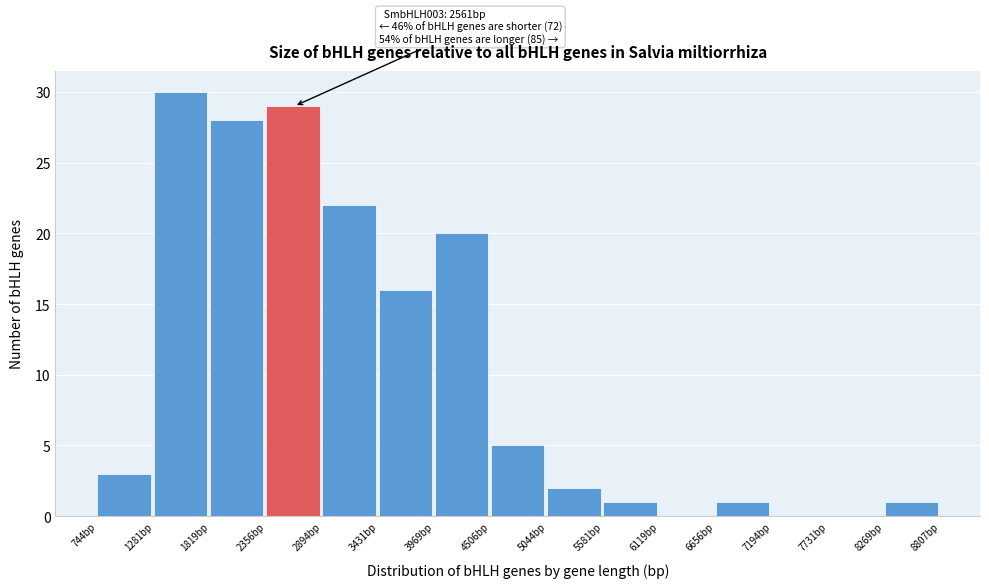

Which range on the x-axis has the tallest bar?

1300 to 1800